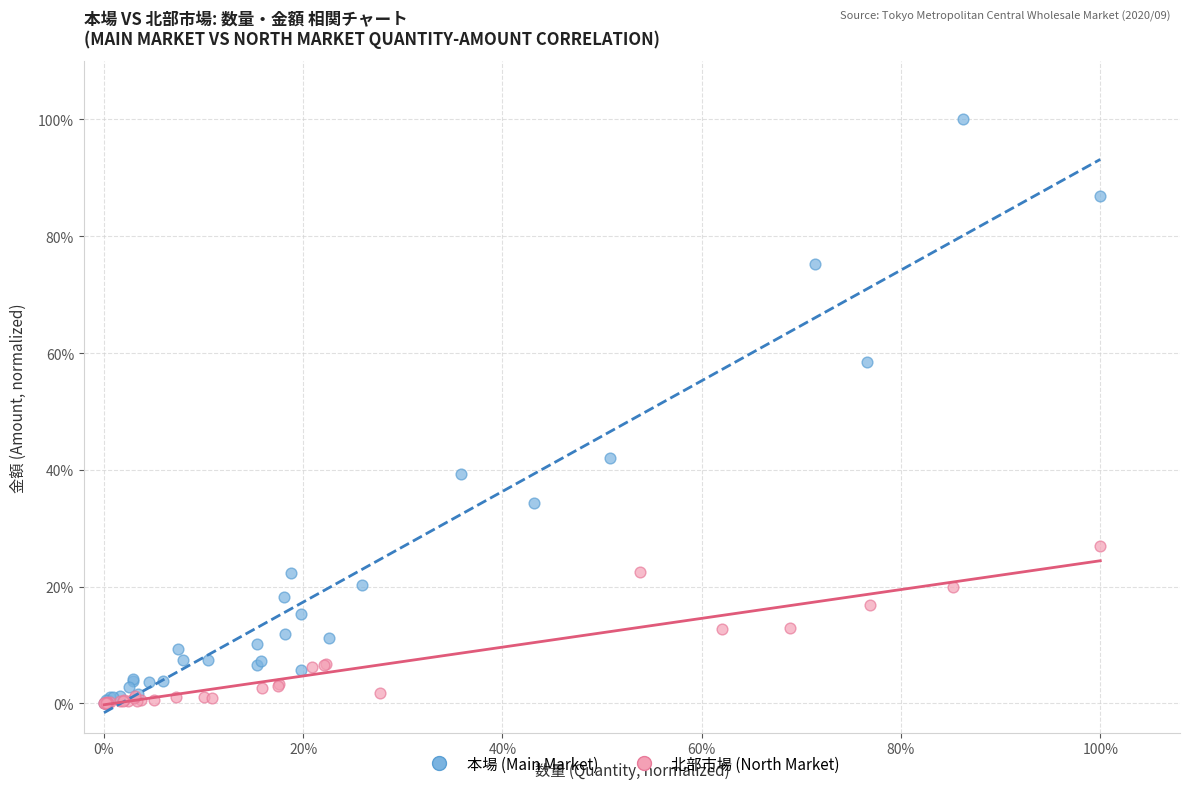

Which series has the largest Y range (max minus min)?

本場 (Main Market)